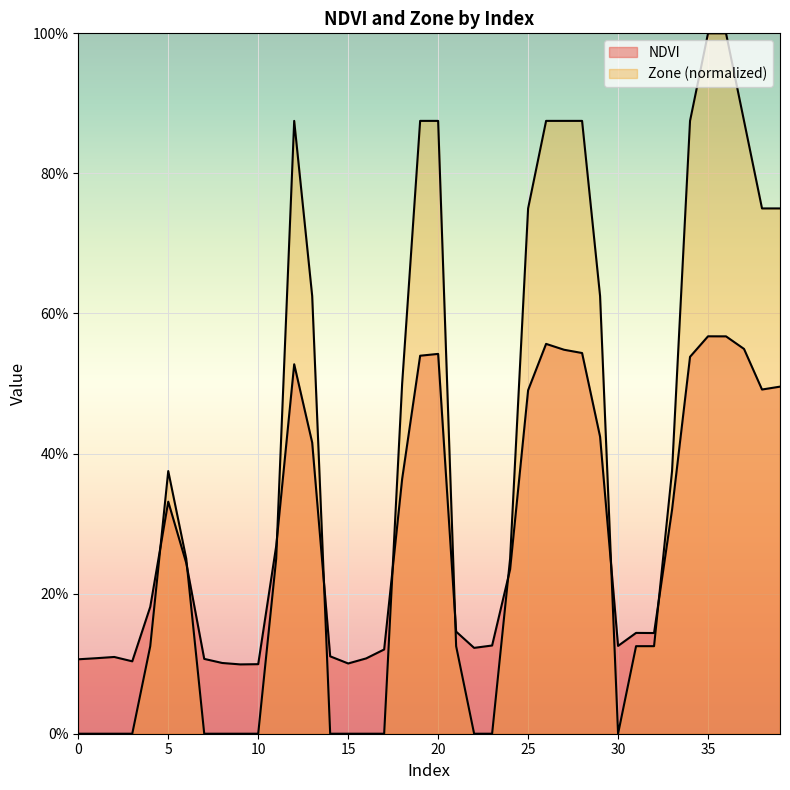

List the series in order of their peak value, highest first.

Zone, NDVI